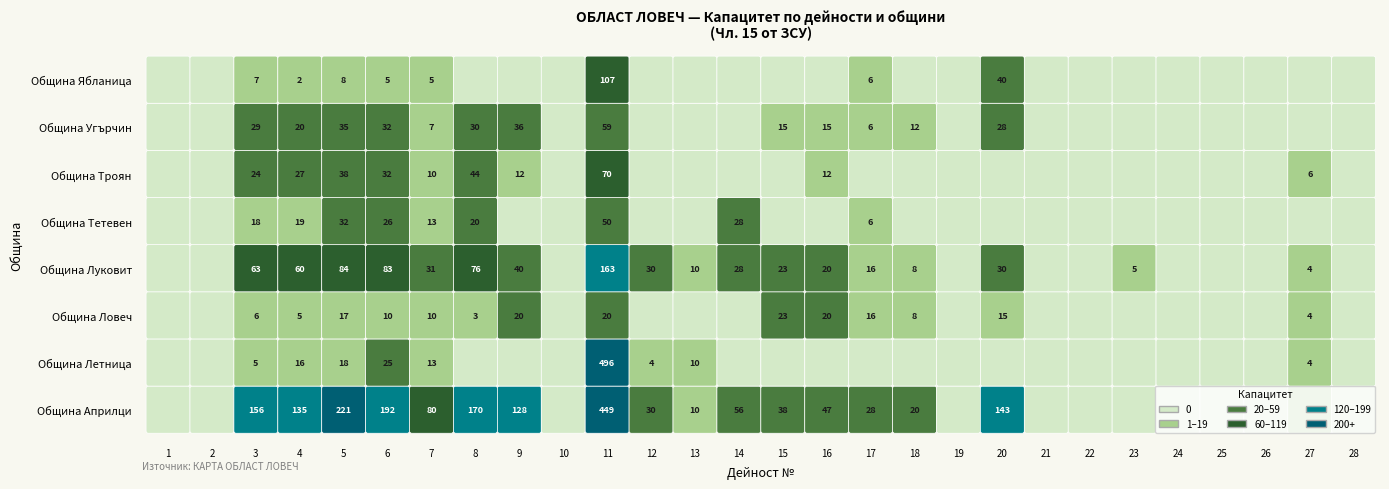

Is it true that Община Ябланица equals 1 at 4?

False